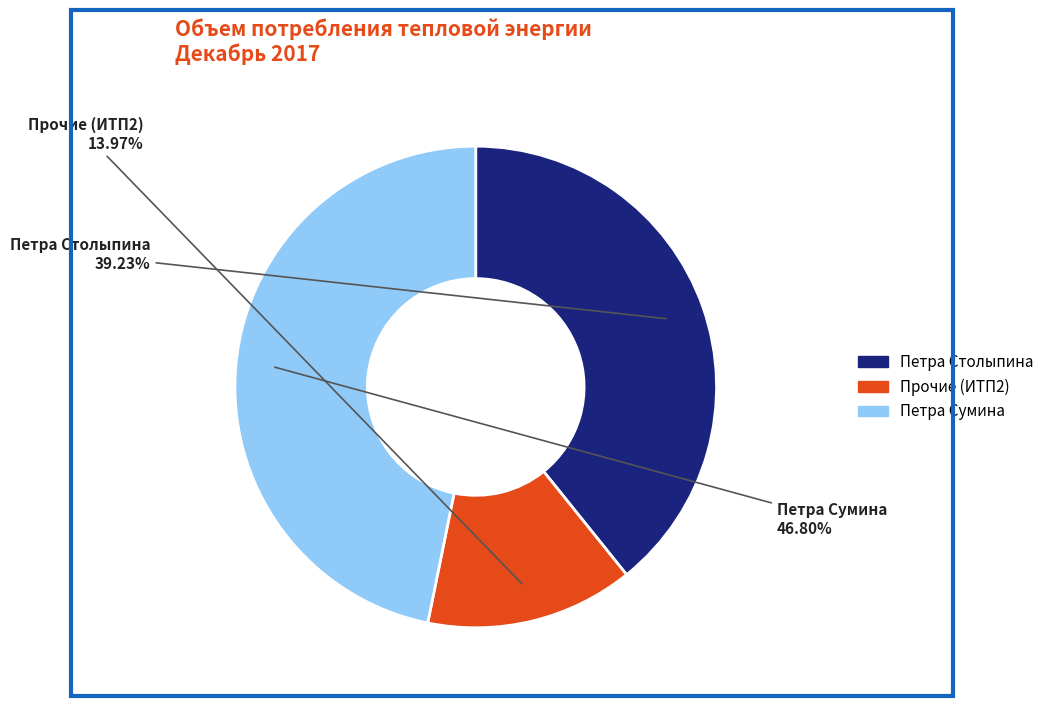

Is there any slice that represents more than half of the pie?

No